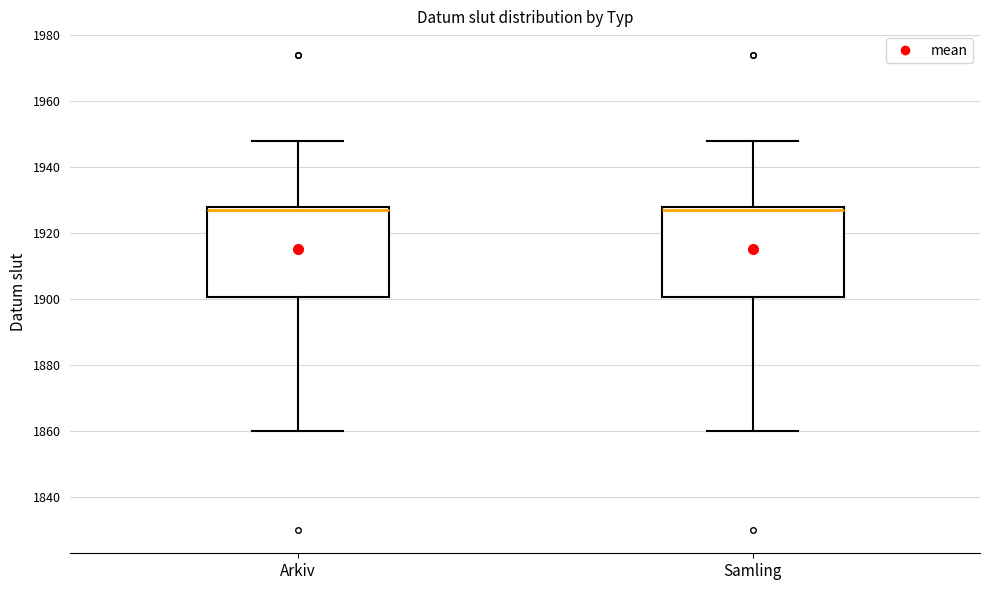

Reading left to right, read every box against the y-axis: the position of its median line, the range the box covers, and the ends of its whiskers. The values are not printed on the chart, so give them approximately, as read against the axis.

Arkiv: median 1928 (just below the box's upper edge), box 1900 to 1928, whiskers 1860 to 1948
Samling: median 1928 (just below the box's upper edge), box 1900 to 1928, whiskers 1860 to 1948